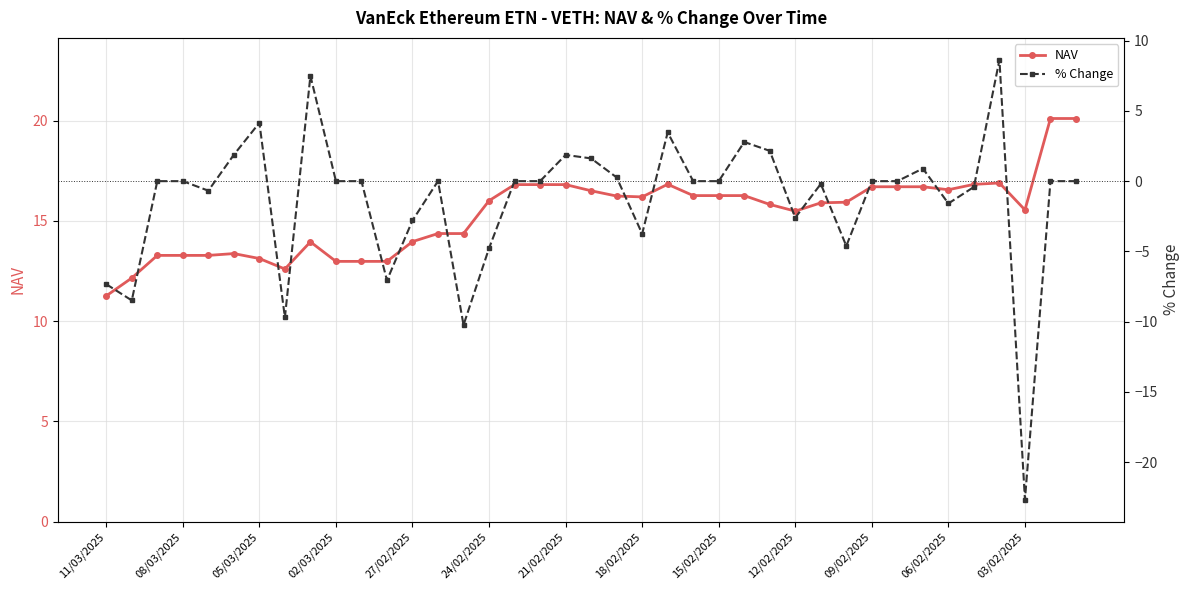

At how many categories does at least one series exceed 7?

39